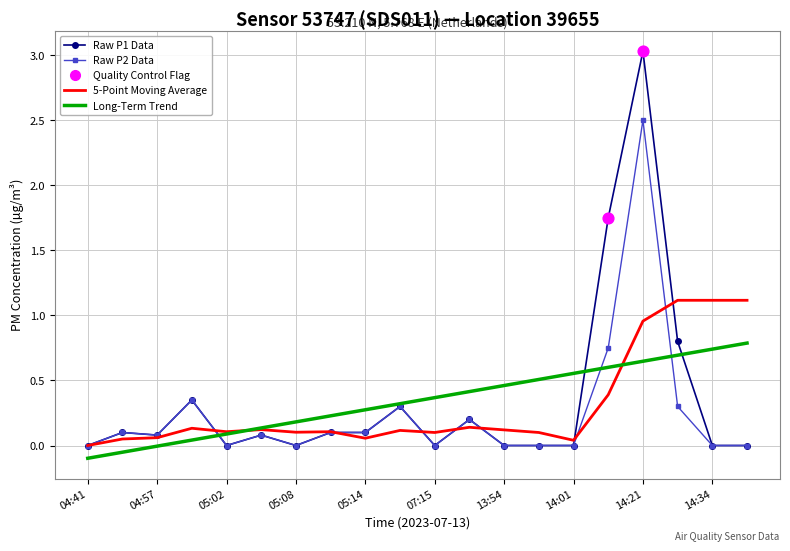

Which series has the largest range (max minus min)?

Raw P1 Data